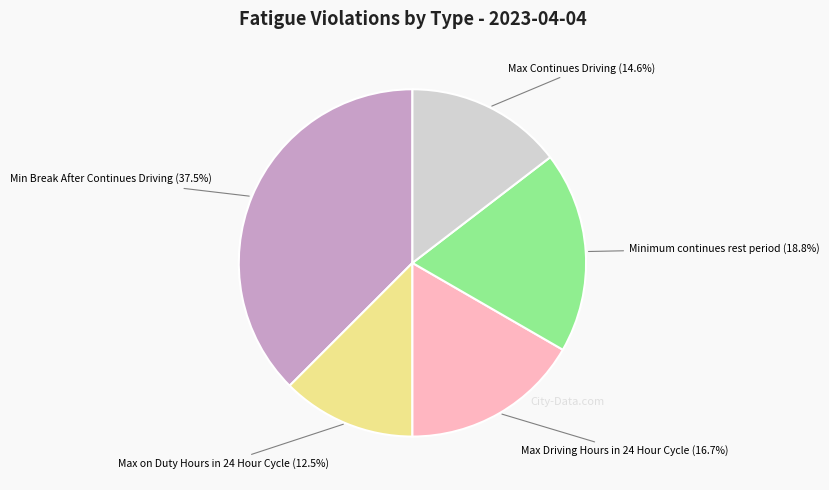

What is the ratio of the value at Max on Duty Hours in 24 Hour Cycle to the value at Min Break After Continues Driving?

0.3